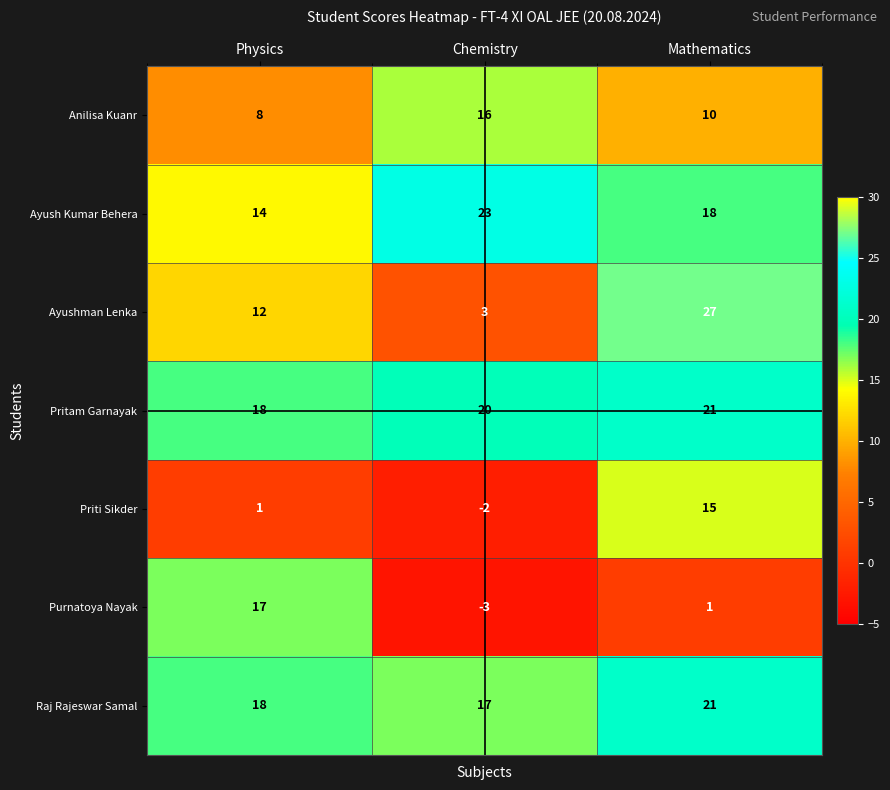

Reading left to right, extract all data points from this chart.

Anilisa Kuanr: Physics=8	Chemistry=16	Mathematics=10
Ayush Kumar Behera: Physics=14	Chemistry=23	Mathematics=18
Ayushman Lenka: Physics=12	Chemistry=3	Mathematics=27
Pritam Garnayak: Physics=18	Chemistry=20	Mathematics=21
Priti Sikder: Physics=1	Chemistry=-2	Mathematics=15
Purnatoya Nayak: Physics=17	Chemistry=-3	Mathematics=1
Raj Rajeswar Samal: Physics=18	Chemistry=17	Mathematics=21